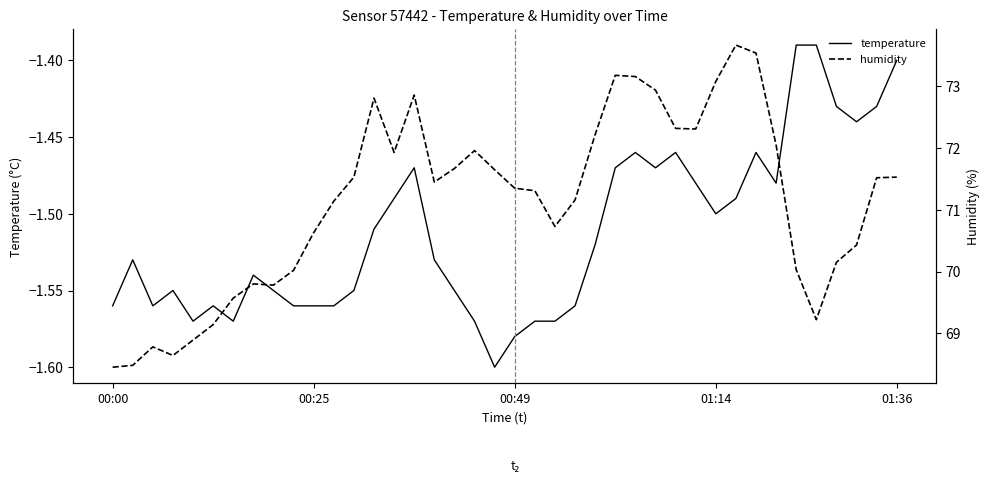

Is it true that temperature equals -0.6 at 00:00?

False